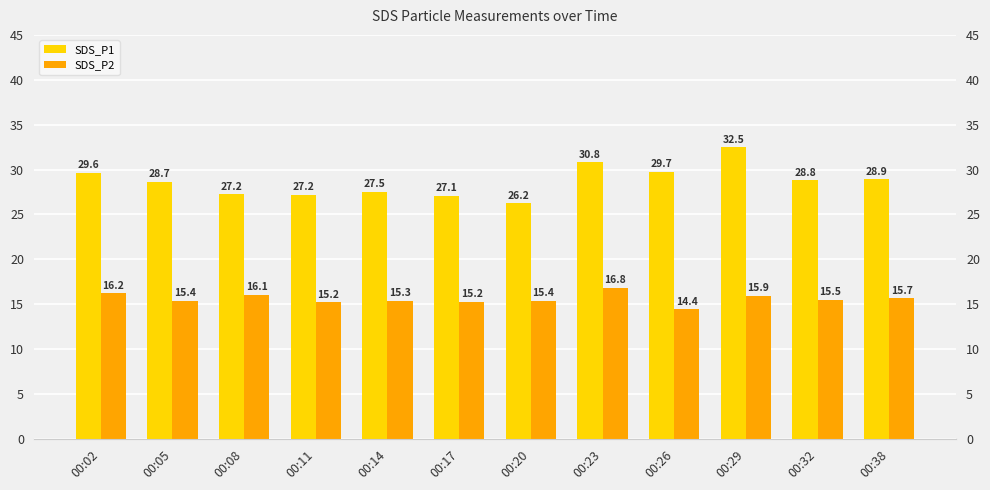

Between 00:08 and 00:38, which series saw the biggest shift?

SDS_P1